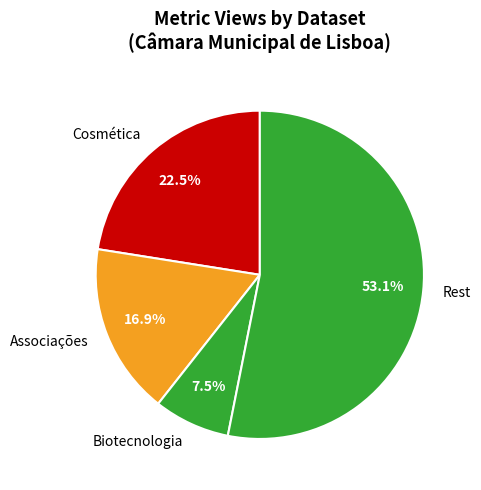

How many segments does this pie chart have?

4